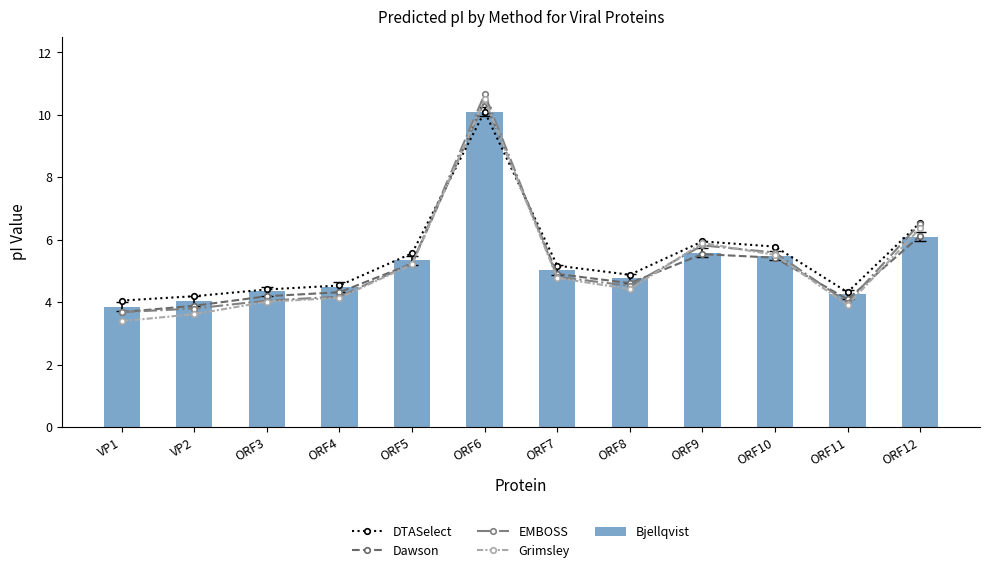

How many values in the Grimsley series are below 4?

3